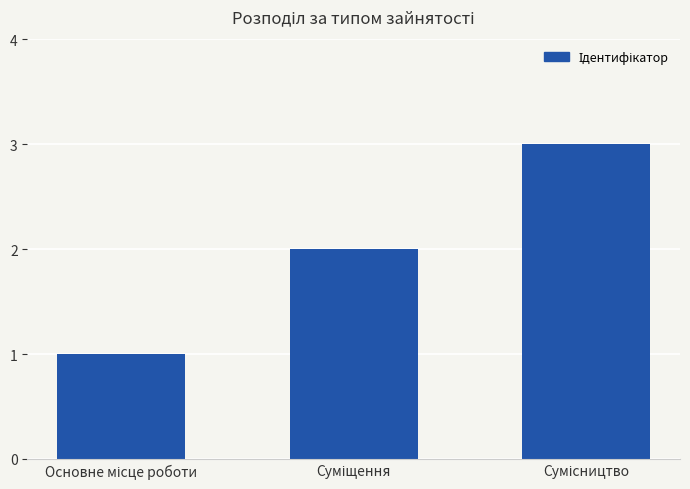

What is the sum of all values?

6